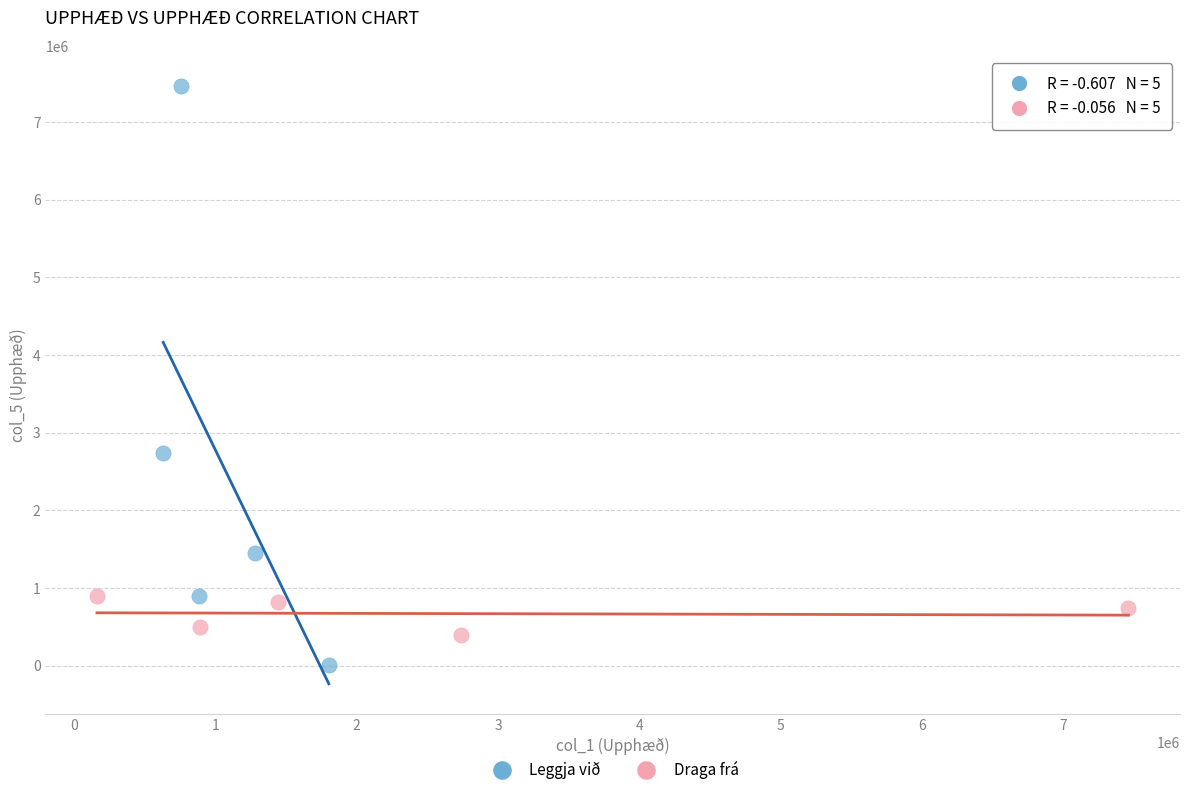

Which series contains the highest Y value?

Leggja við